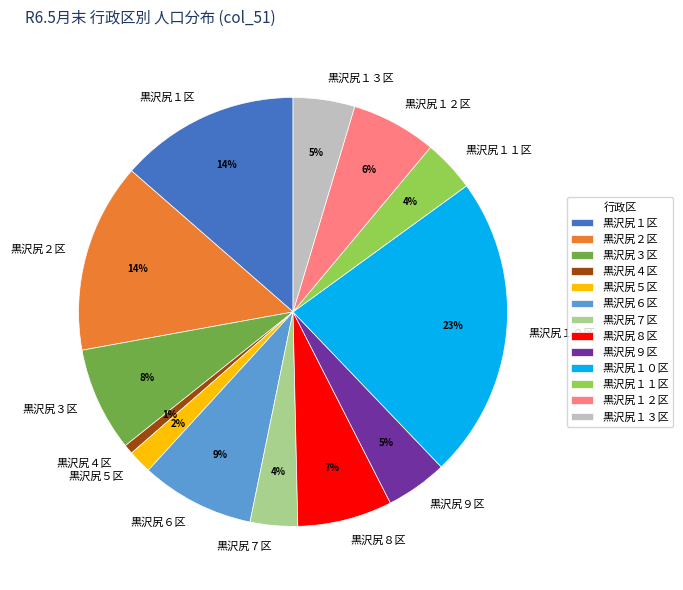

Do 黒沢尻６区 and 黒沢尻１０区 together represent more than half of the pie?

No